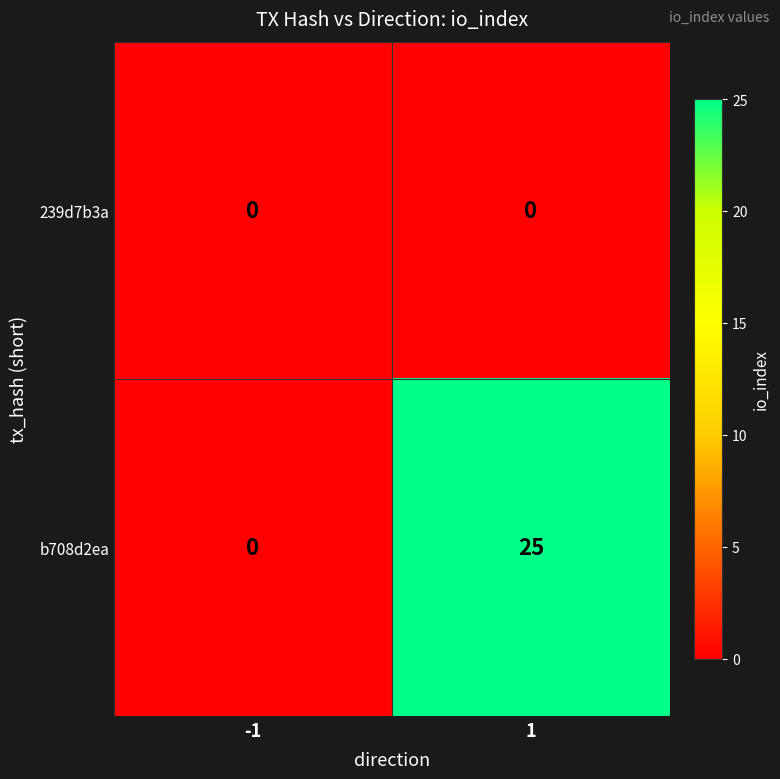

What is the sum of the b708d2ea values at -1 and 1?

25